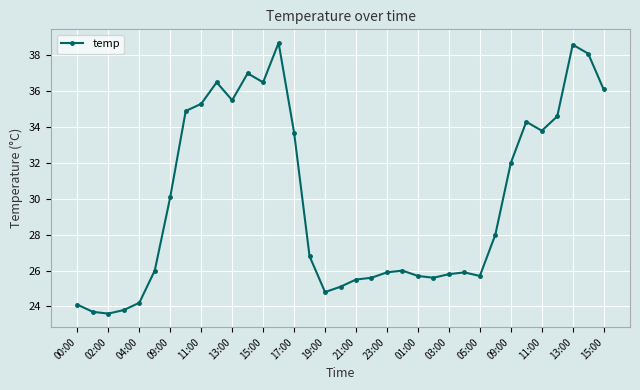

True or false: the data has more than 2 interior local peaks.

True